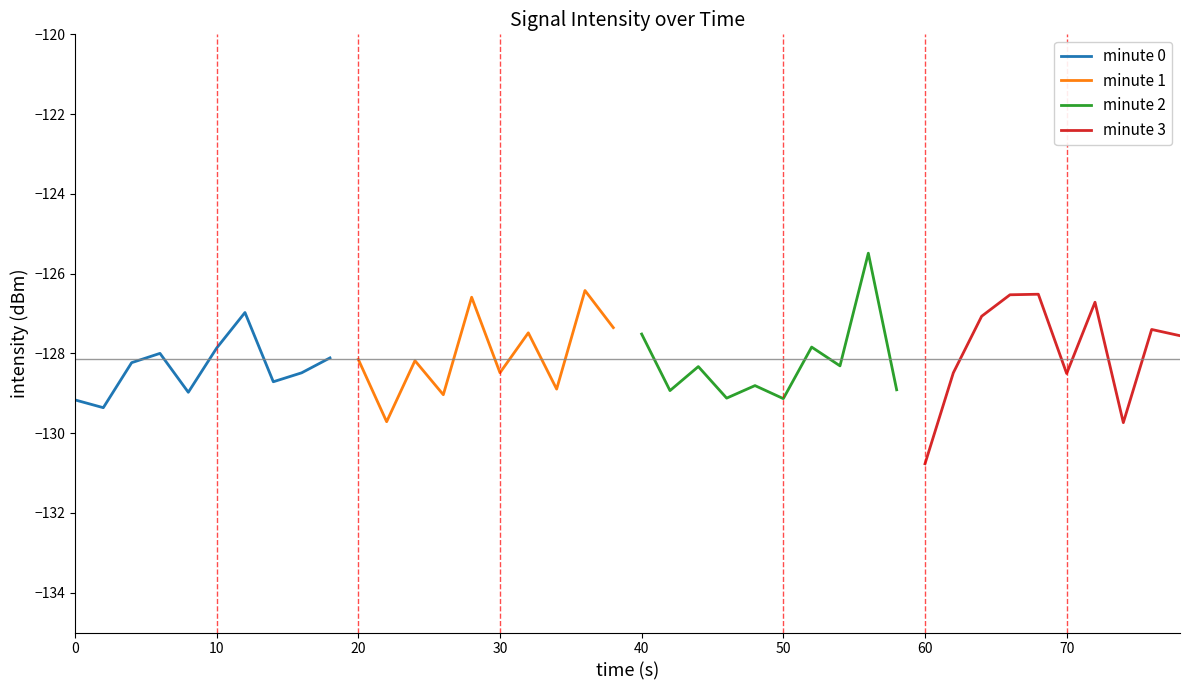

Reading left to right, extract all data points from this chart.

minute 0: -129.2	-129.4	-128.2	-128.0	-129.0	-127.9	-127.0	-128.7	-128.5	-128.1
minute 1: -128.2	-129.7	-128.2	-129.0	-126.6	-128.5	-127.5	-128.9	-126.4	-127.4
minute 2: -127.5	-128.9	-128.3	-129.1	-128.8	-129.1	-127.8	-128.3	-125.5	-128.9
minute 3: -130.8	-128.5	-127.1	-126.5	-126.5	-128.5	-126.7	-129.7	-127.4	-127.6